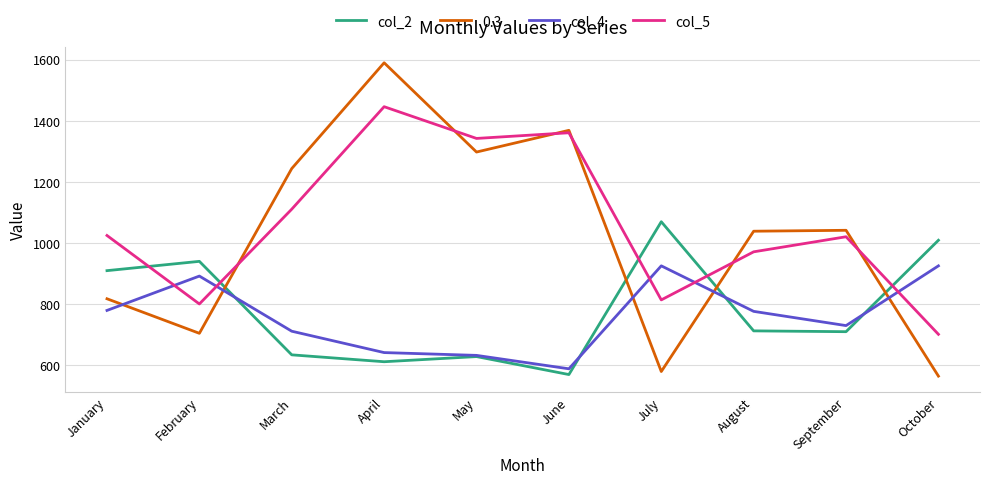

True or false: 0.3 has a value of 313.8 at August.

False